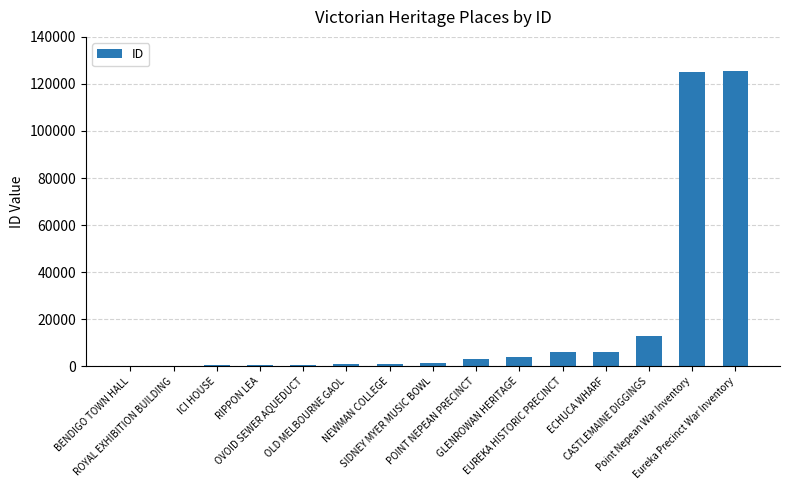

What is the sum of all values?

287772